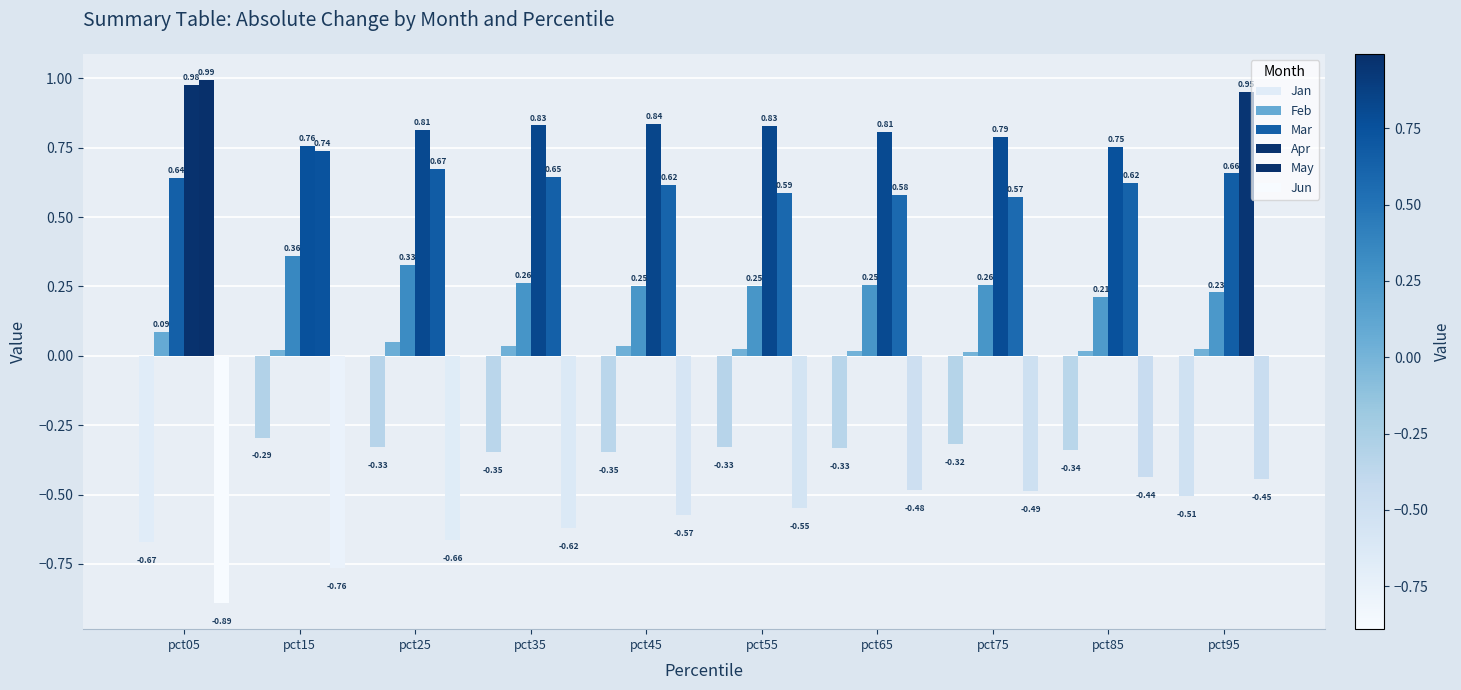

Reading left to right, list all the values displayed in this chart.

Jan: pct05=-0.7	pct15=-0.3	pct25=-0.3	pct35=-0.3	pct45=-0.3	pct55=-0.3	pct65=-0.3	pct75=-0.3	pct85=-0.3	pct95=-0.5
Feb: pct05=0.1	pct15=0.0	pct25=0.0	pct35=0.0	pct45=0.0	pct55=0.0	pct65=0.0	pct75=0.0	pct85=0.0	pct95=0.0
Mar: pct05=0.6	pct15=0.4	pct25=0.3	pct35=0.3	pct45=0.3	pct55=0.3	pct65=0.3	pct75=0.3	pct85=0.2	pct95=0.2
Apr: pct05=1.0	pct15=0.8	pct25=0.8	pct35=0.8	pct45=0.8	pct55=0.8	pct65=0.8	pct75=0.8	pct85=0.8	pct95=0.7
May: pct05=1.0	pct15=0.7	pct25=0.7	pct35=0.6	pct45=0.6	pct55=0.6	pct65=0.6	pct75=0.6	pct85=0.6	pct95=1.0
Jun: pct05=-0.9	pct15=-0.8	pct25=-0.7	pct35=-0.6	pct45=-0.6	pct55=-0.5	pct65=-0.5	pct75=-0.5	pct85=-0.4	pct95=-0.4